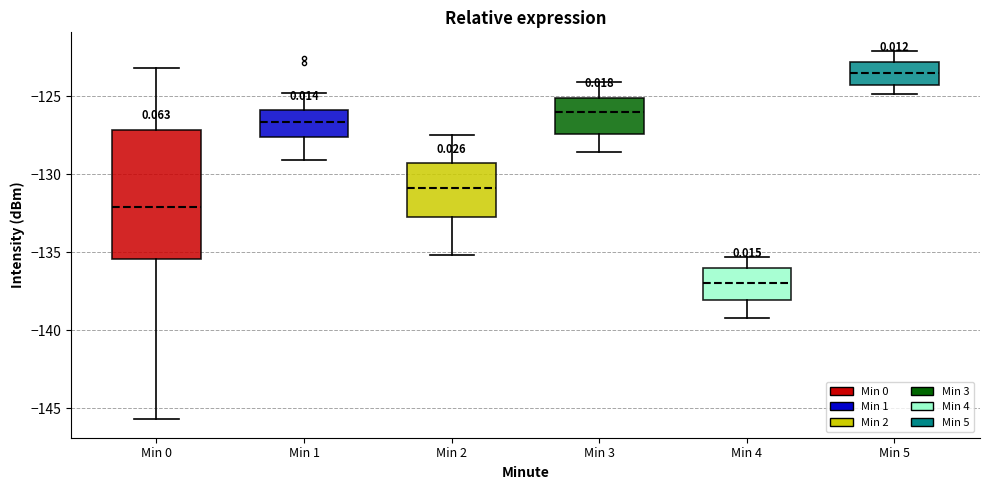

Where does the median line of the box for Min 2 sit on the y-axis? The values are not printed on the chart, so give them approximately, as read against the axis.

-131.0